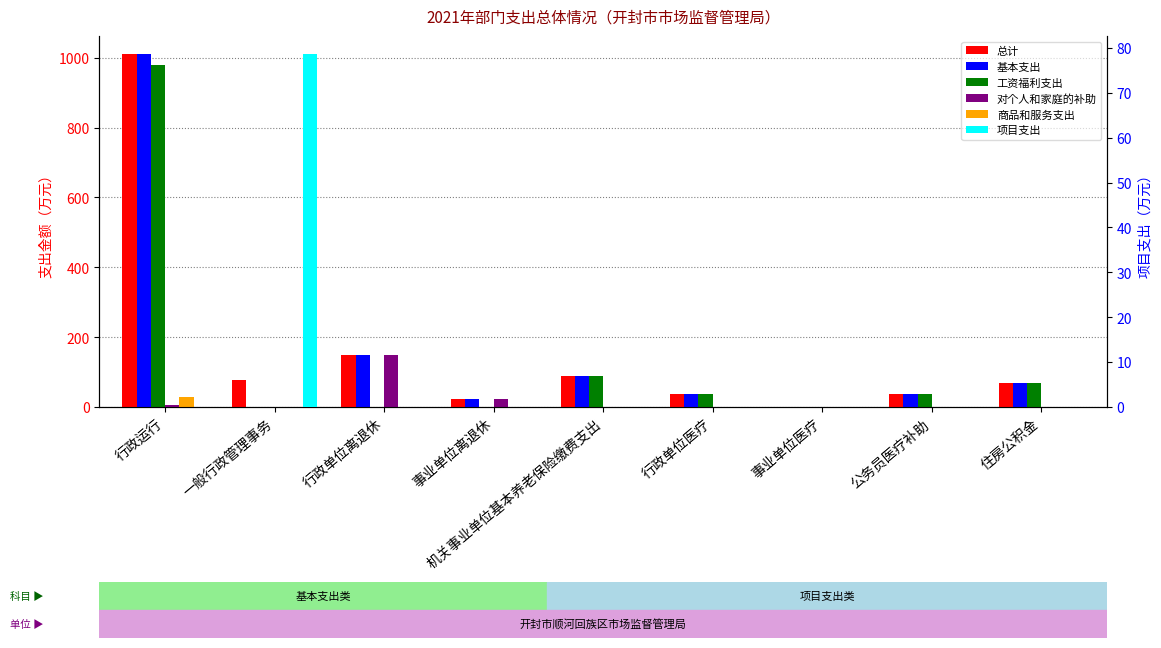

What is the difference between the maximum and minimum values in the 总计 series?

1010.9